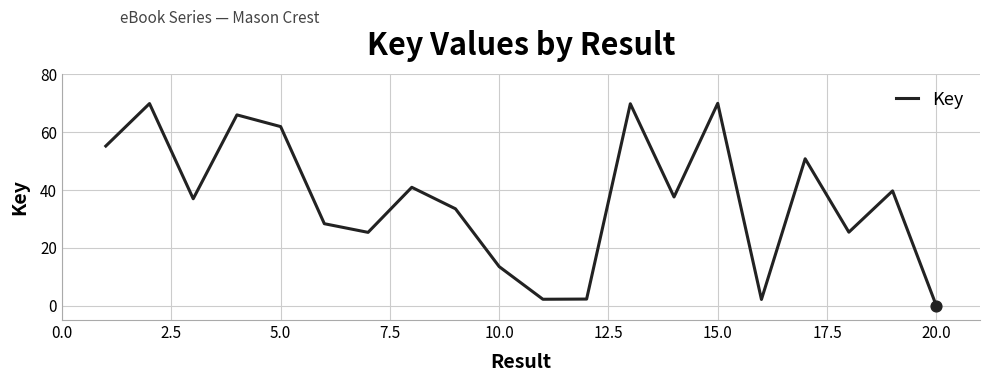

Is this an area chart (filled region under the line)?

No